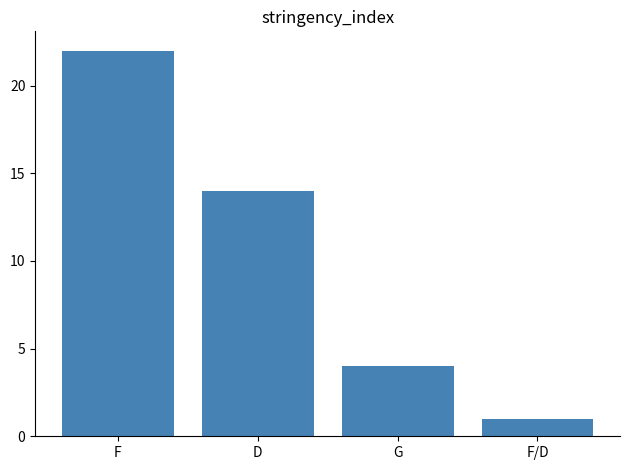

Which category has the highest value across all series?

F